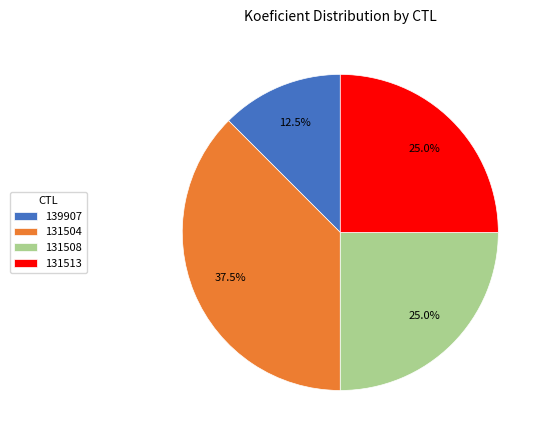

What is the largest slice in the pie chart?

131504